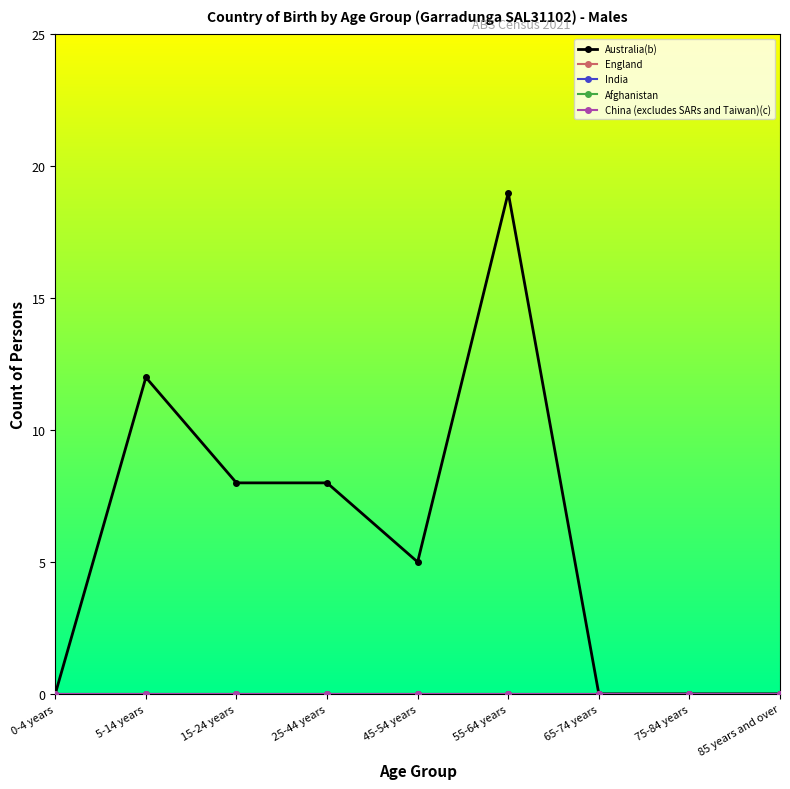

Is this an area chart (filled region under the line)?

No